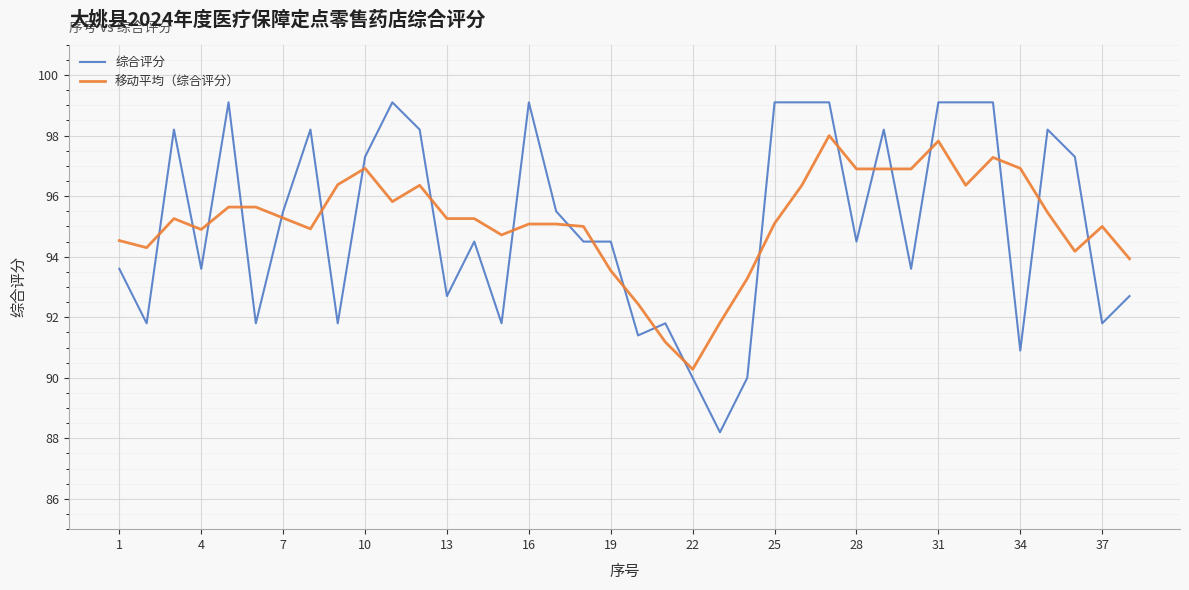

Which series has the largest range (max minus min)?

综合评分